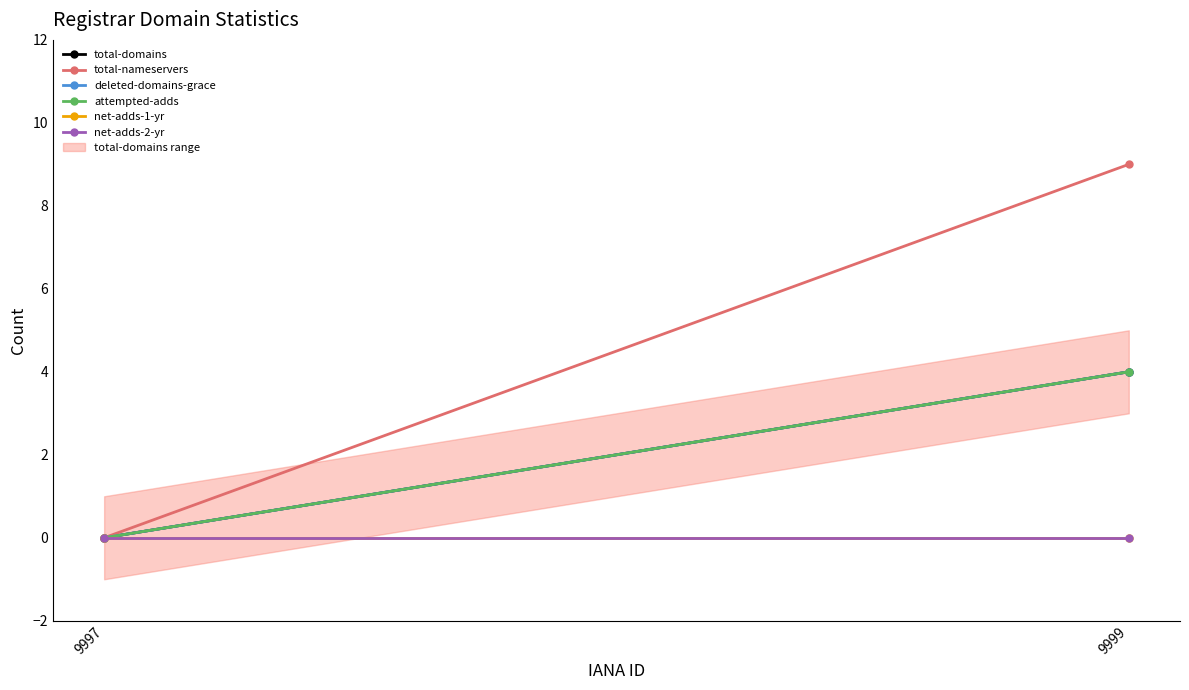

What is the difference between the total-nameservers values at 9997 and 9999?

9